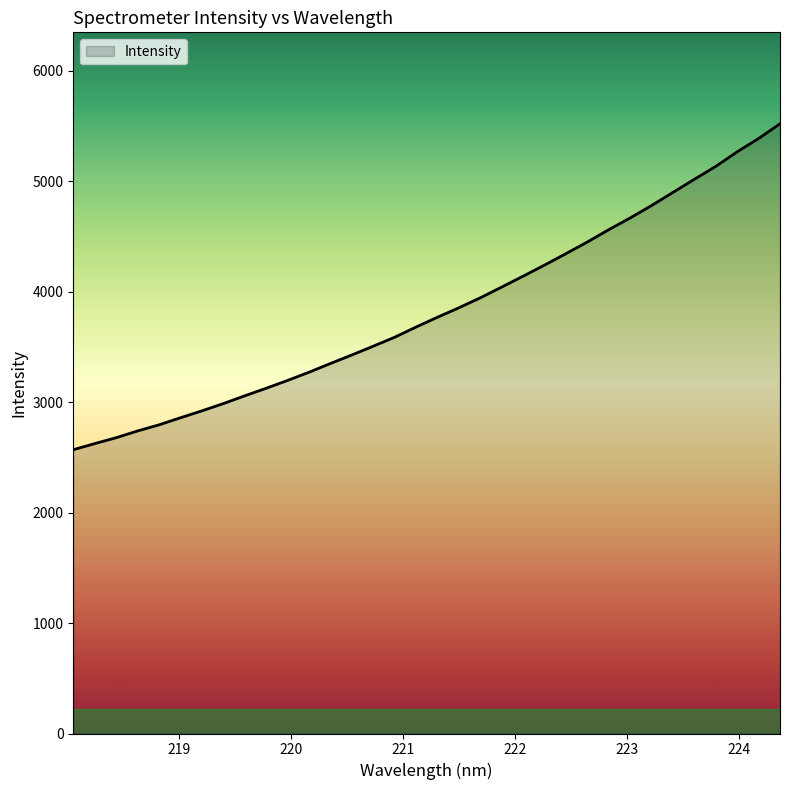

What is the difference between the maximum and minimum values?

2950.1